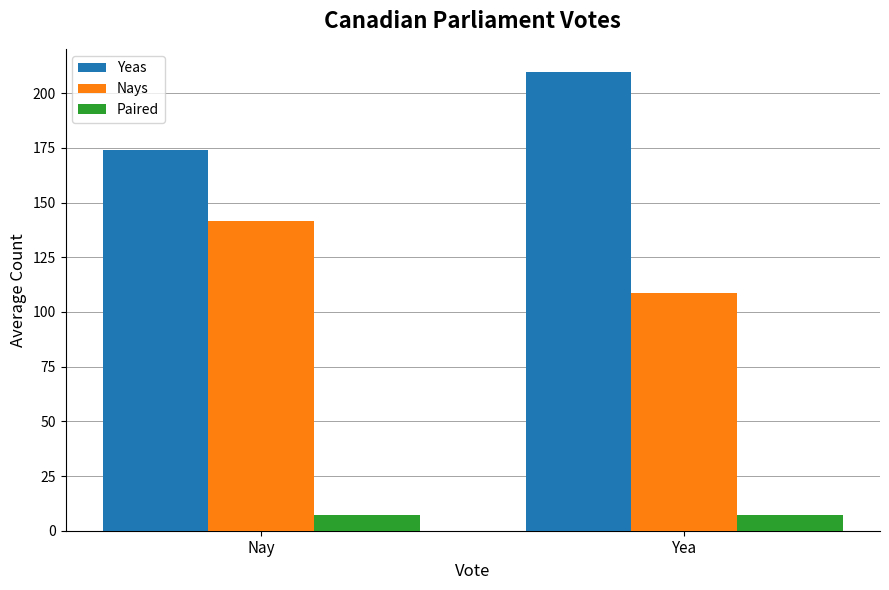

What are all the series names shown in the legend?

Yeas, Nays, Paired